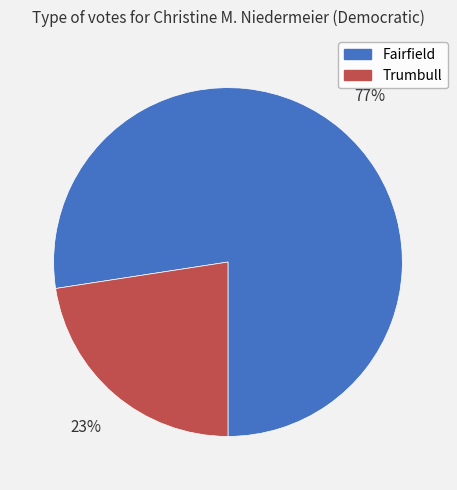

To the nearest percent, what portion does Trumbull represent?

23%